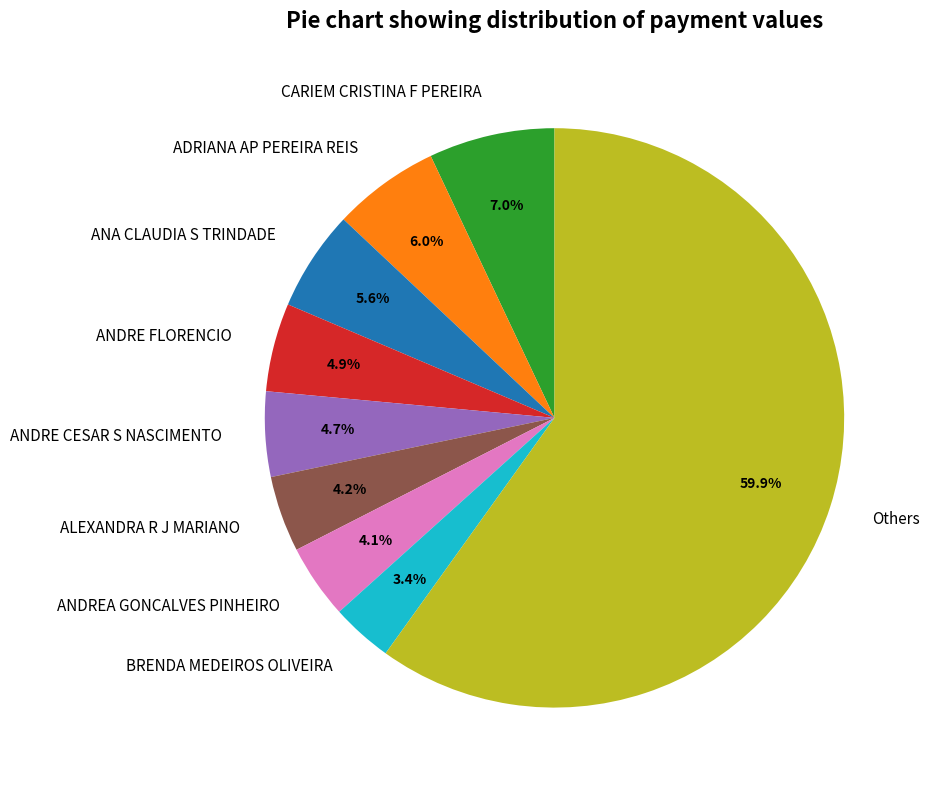

How many slices are in this pie chart?

9